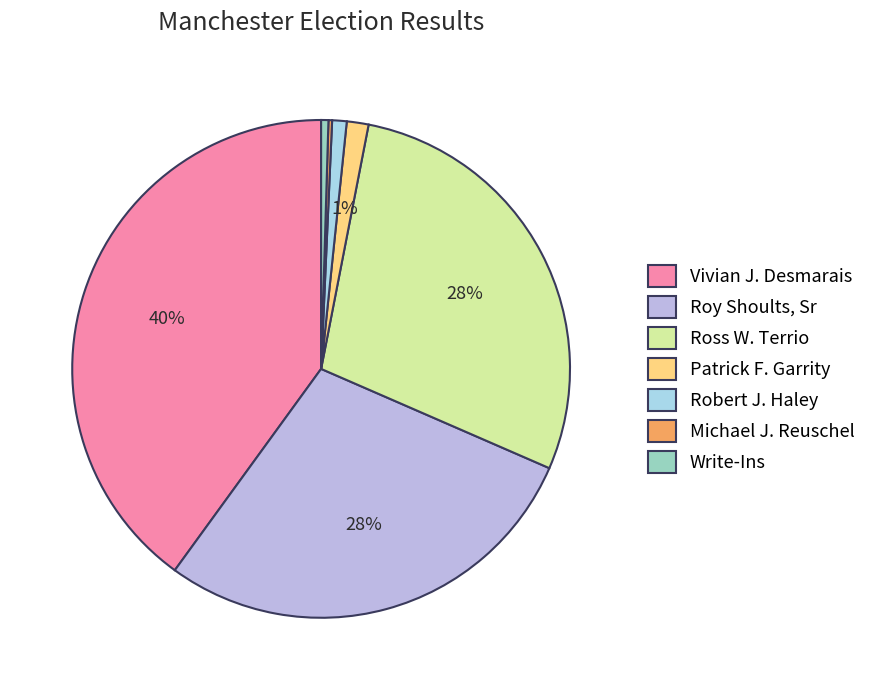

Is there a majority slice in this chart?

No